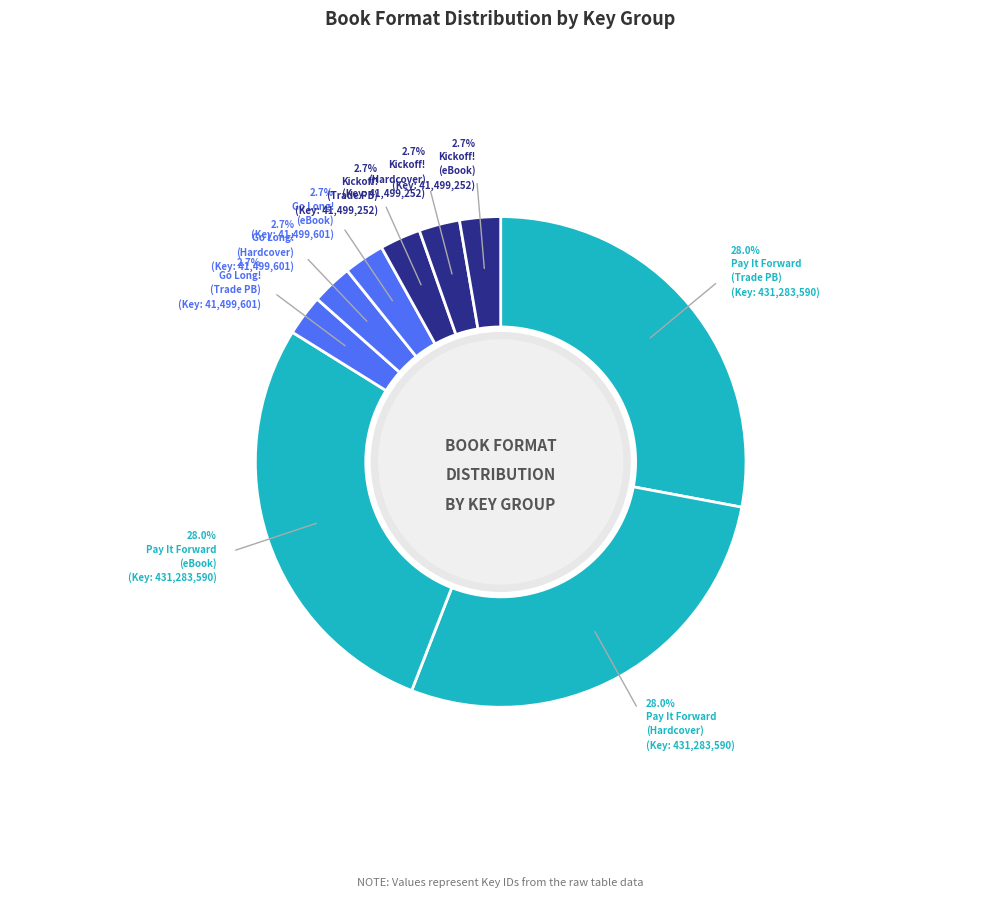

Count the number of slices in the pie.

9